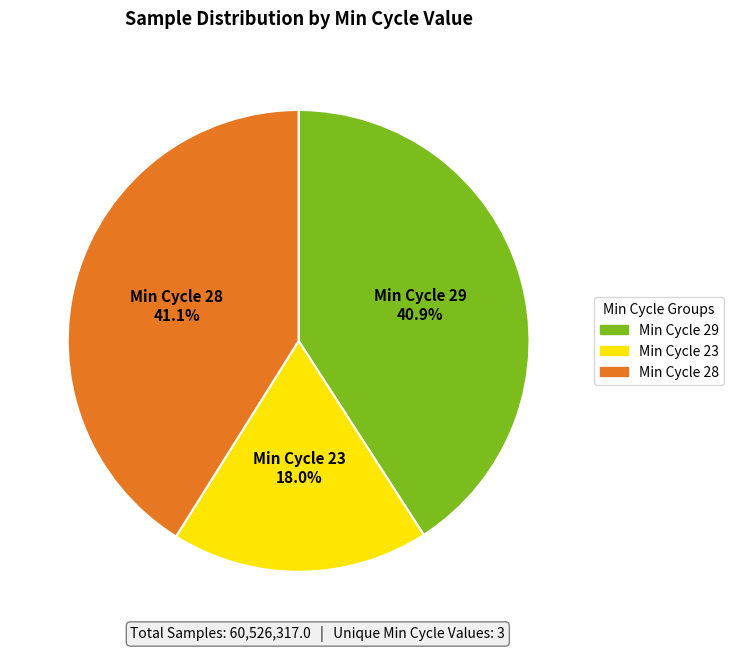

How many segments does this pie chart have?

3